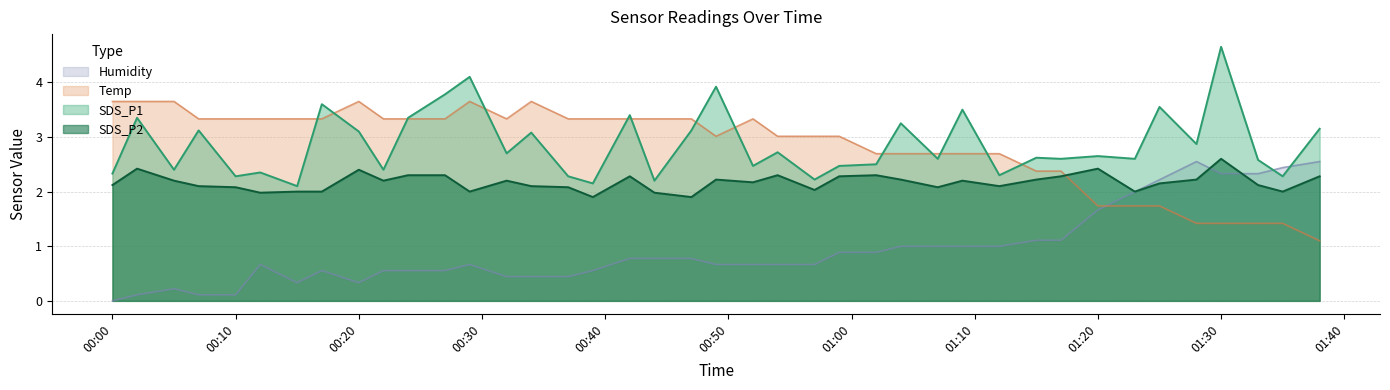

True or false: SDS_P2 and Humidity intersect in this chart.

True